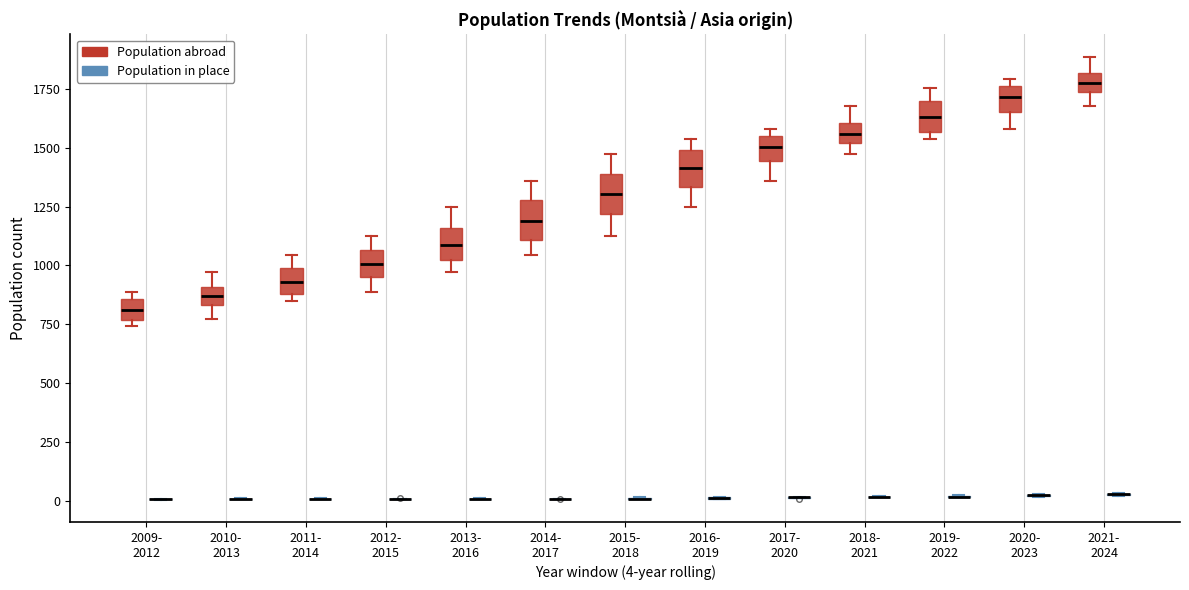

Reading left to right, transcribe this box plot: for each box, give where its median line is, the range the box spans, and where its two whiskers end, as read against the y-axis. The values are not printed on the chart, so give them approximately, as read against the axis.

2009- 2012 (Population abroad): median 800, box 750 to 850, whiskers 750 (just below the box's lower edge) to 900
2009- 2012 (Population in place): box collapsed to a line at 0, whiskers 0 to 0
2010- 2013 (Population abroad): median 850 (inside the box), box 850 to 900, whiskers 800 to 950
2010- 2013 (Population in place): box collapsed to a line at 0, whiskers 0 to 0
2011- 2014 (Population abroad): median 950, box 900 to 1000, whiskers 850 to 1050
2011- 2014 (Population in place): box collapsed to a line at 0, whiskers 0 to 0
2012- 2015 (Population abroad): median 1000, box 950 to 1050, whiskers 900 to 1150
2012- 2015 (Population in place): box collapsed to a line at 0, whiskers 0 to 0
2013- 2016 (Population abroad): median 1100, box 1050 to 1150, whiskers 950 to 1250
2013- 2016 (Population in place): box collapsed to a line at 0, whiskers 0 to 0
2014- 2017 (Population abroad): median 1200, box 1100 to 1300, whiskers 1050 to 1350
2014- 2017 (Population in place): box collapsed to a line at 0, whiskers 0 to 0
2015- 2018 (Population abroad): median 1300, box 1200 to 1400, whiskers 1150 to 1450
2015- 2018 (Population in place): box collapsed to a line at 0, whiskers 0 to 0
2016- 2019 (Population abroad): median 1400, box 1350 to 1500, whiskers 1250 to 1550
2016- 2019 (Population in place): box collapsed to a line at 0, whiskers 0 to 0
2017- 2020 (Population abroad): median 1500, box 1450 to 1550, whiskers 1350 to 1600
2017- 2020 (Population in place): box collapsed to a line at 0, whiskers 0 to 0
2018- 2021 (Population abroad): median 1550, box 1500 to 1600, whiskers 1450 to 1700
2018- 2021 (Population in place): box collapsed to a line at 0, whiskers 0 to 0
2019- 2022 (Population abroad): median 1650, box 1550 to 1700, whiskers 1550 (just below the box's lower edge) to 1750
2019- 2022 (Population in place): box collapsed to a line at 0, whiskers 0 to 50
2020- 2023 (Population abroad): median 1700, box 1650 to 1750, whiskers 1600 to 1800
2020- 2023 (Population in place): box collapsed to a line at 50, whiskers 0 to 50
2021- 2024 (Population abroad): median 1750 (inside the box), box 1750 to 1800, whiskers 1700 to 1900
2021- 2024 (Population in place): box collapsed to a line at 50, whiskers 0 to 50